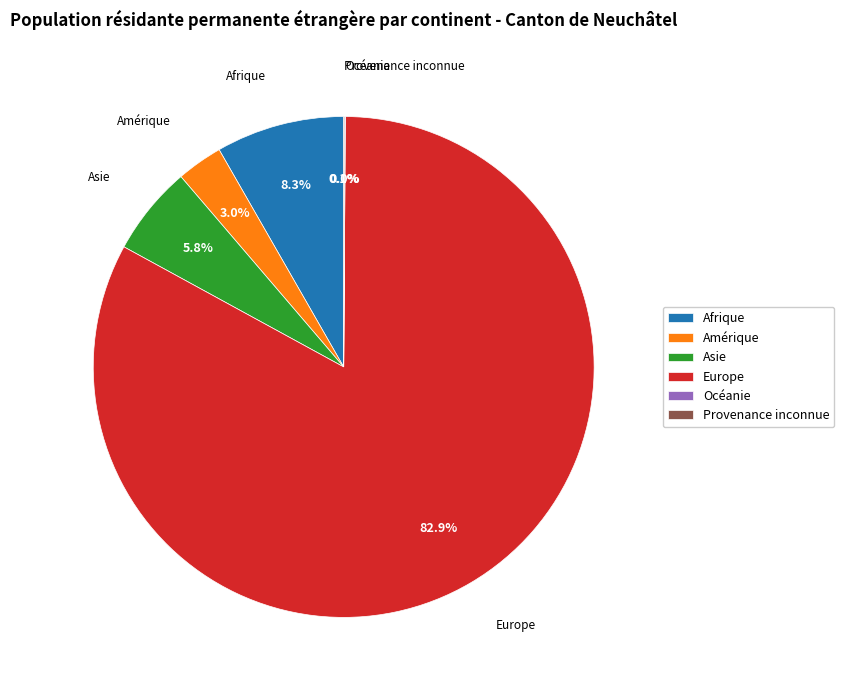

Which category has the biggest portion of the pie?

Europe